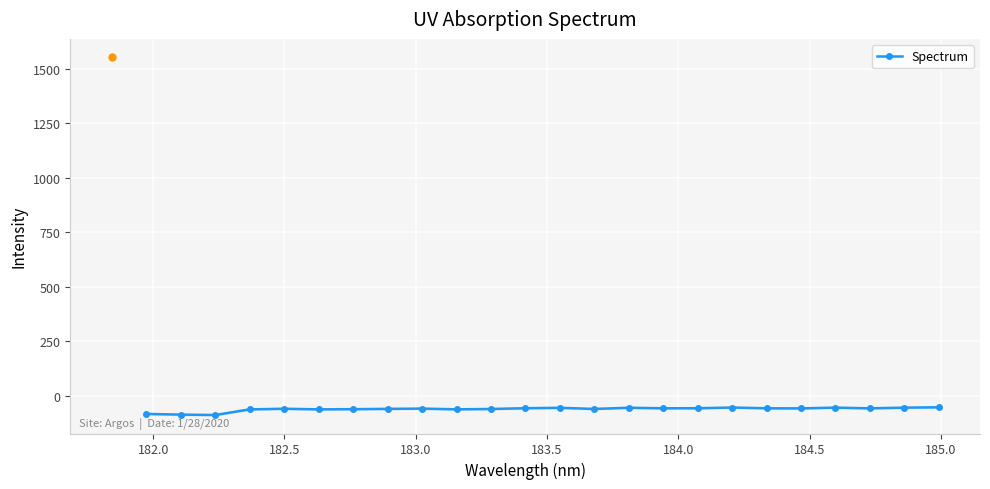

What is the maximum value for Spectrum?

-52.7